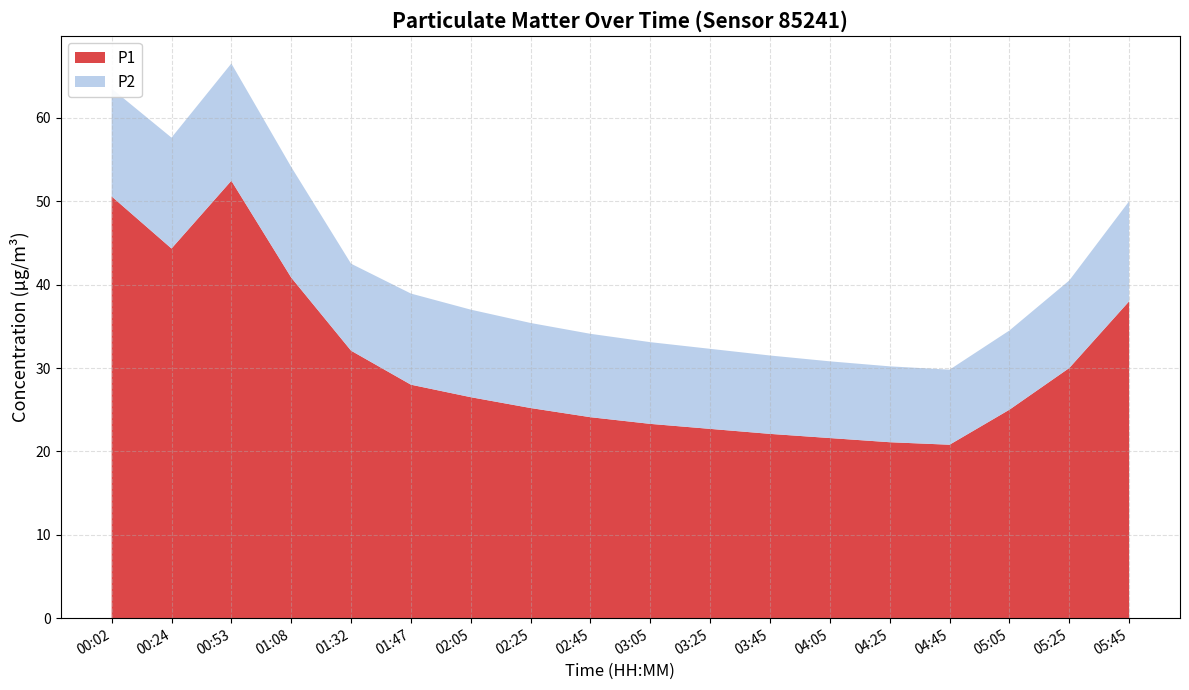

What is the difference between the maximum and minimum values in the P1 series?

31.7